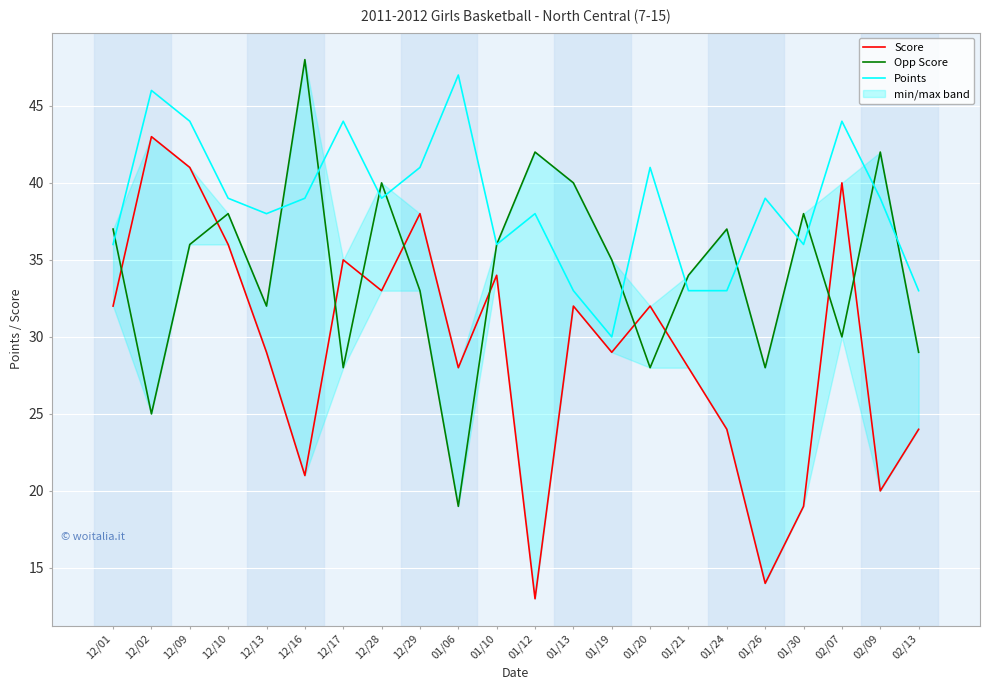

How many lines are shown in the chart?

3